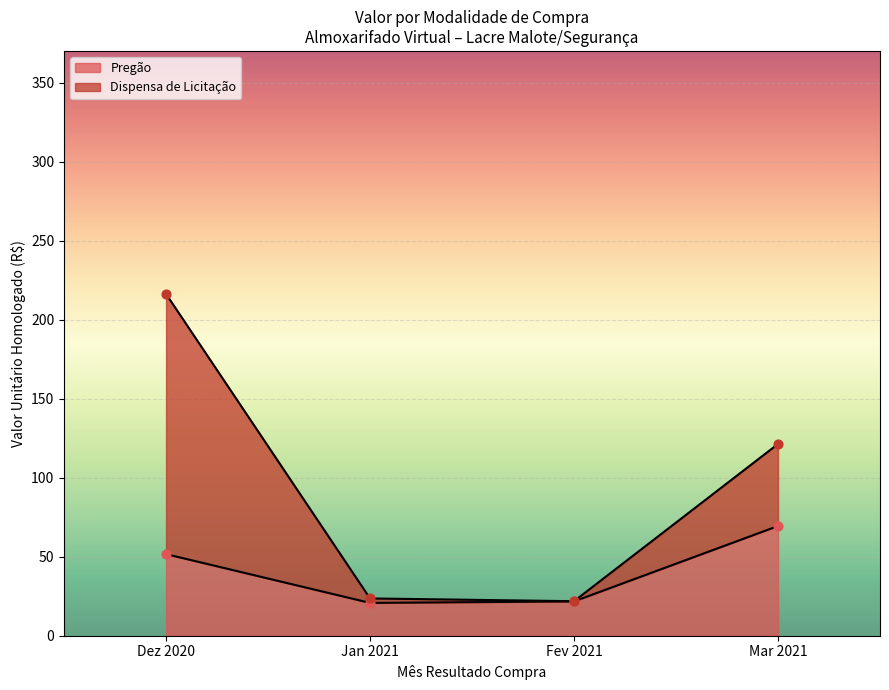

Which series contains the lowest Y value?

Dispensa de Licitação